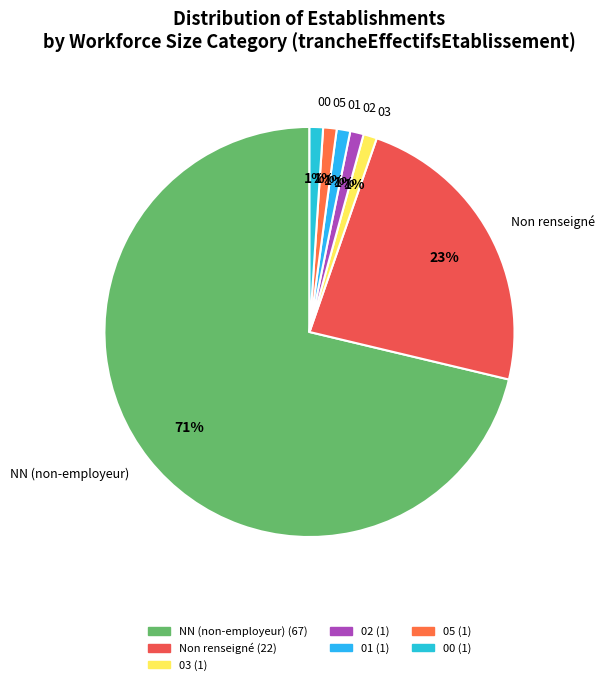

How many slices are in this pie chart?

7